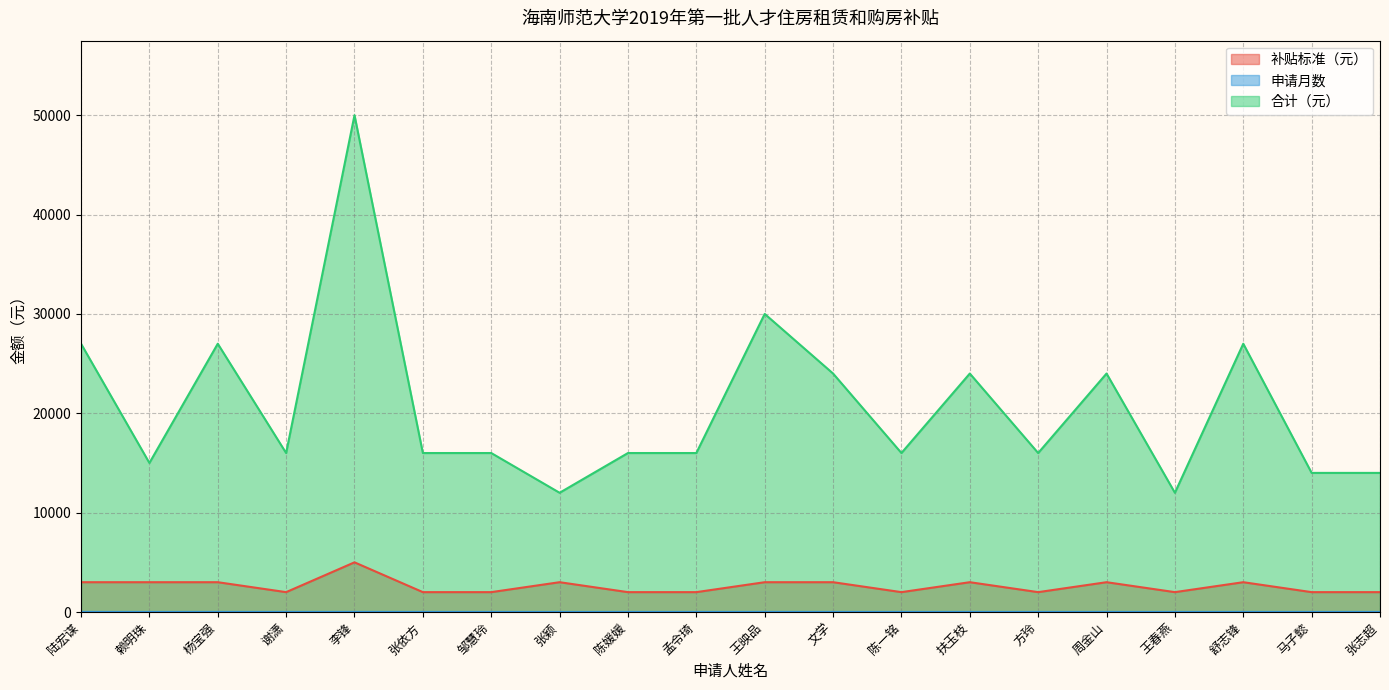

What is the label of the 17th point from the left?

王春燕